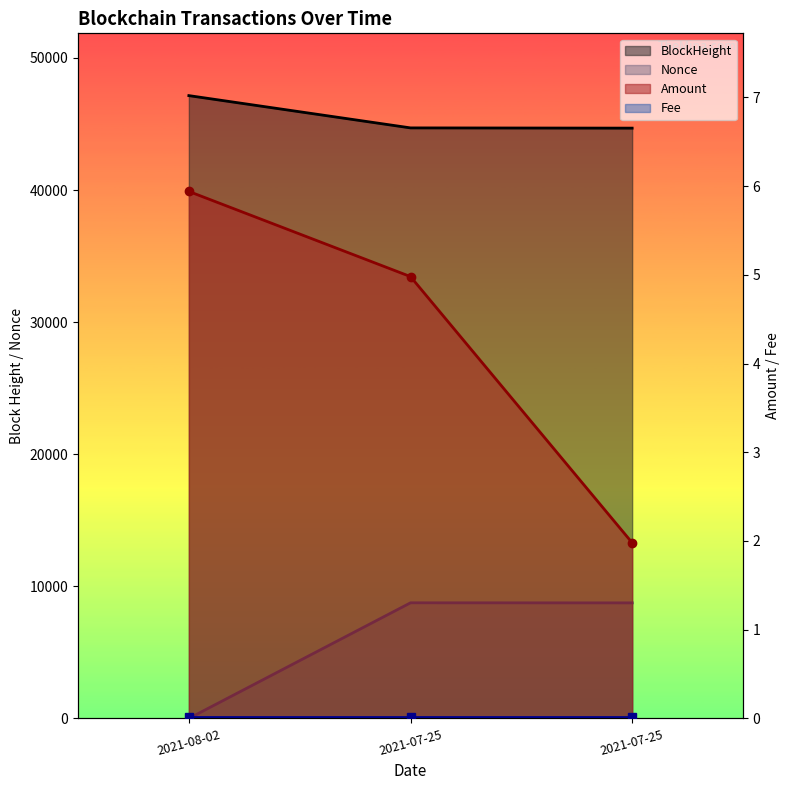

Reading right to left, what are all the values shown in this chart?

BlockHeight: 44689.0	44707.0	47151.0
Nonce: 8747.0	8752.0	0.0
Amount: 2.0	5.0	5.9
Fee: 0.0	0.0	0.0